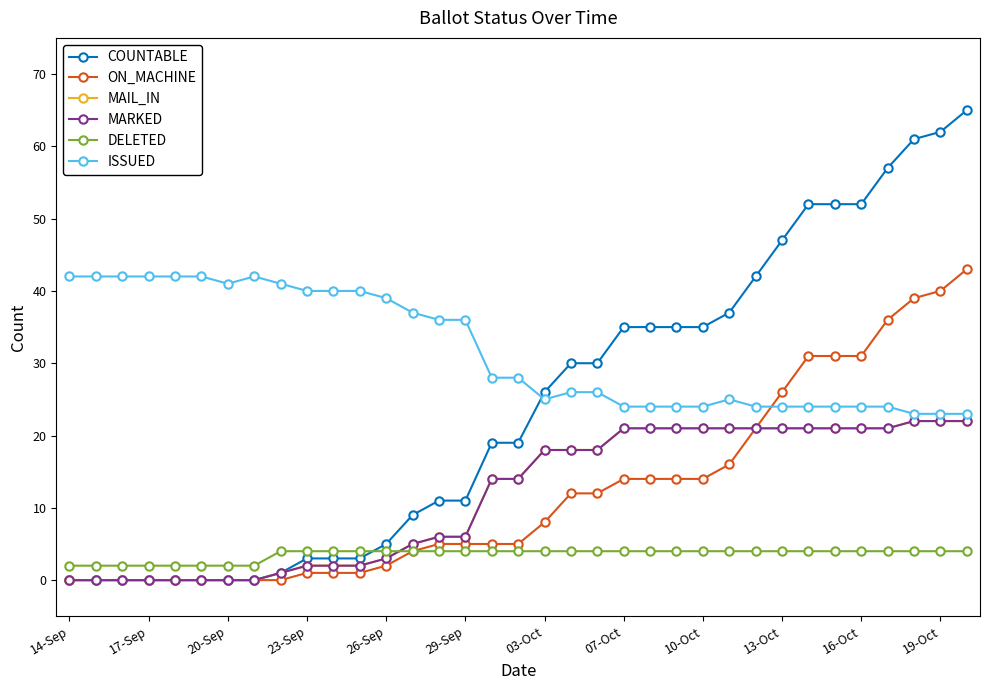

Does the chart have visible grid lines?

No